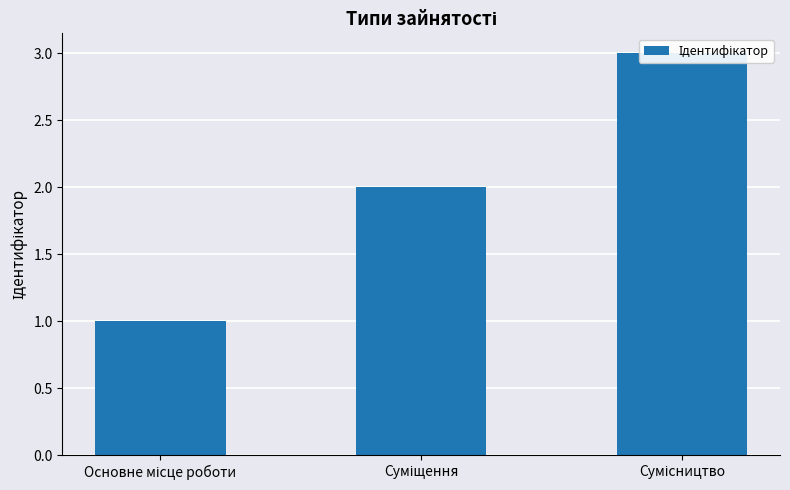

True or false: the data shows 2 at Суміщення.

True